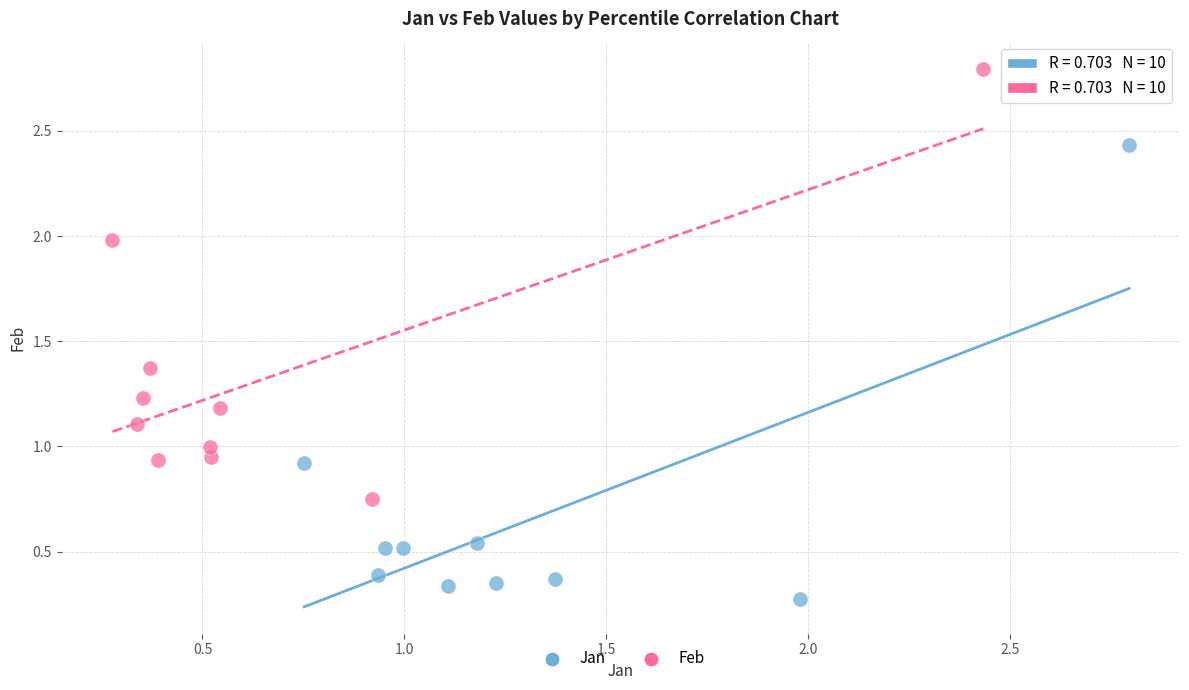

Which series contains the lowest Y value?

Jan